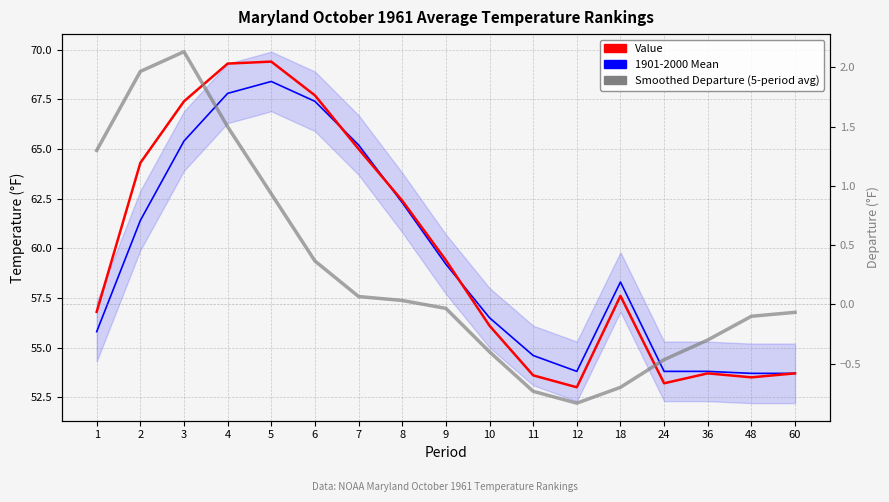

What is the sum of all 1901-2000 Mean values?

1011.1